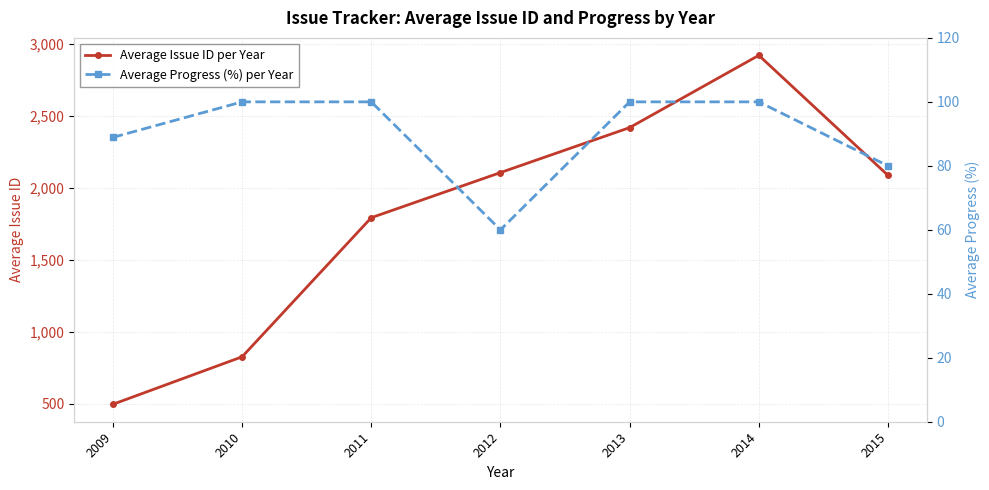

What are all the series names shown in the legend?

Average Issue ID per Year, Average Progress (%) per Year